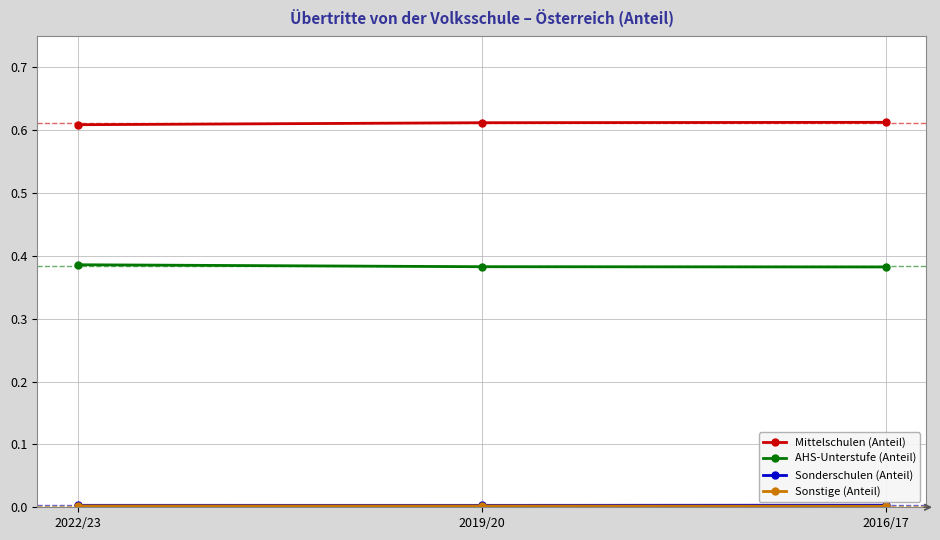

What is the label of the 2nd point from the left?

2019/20